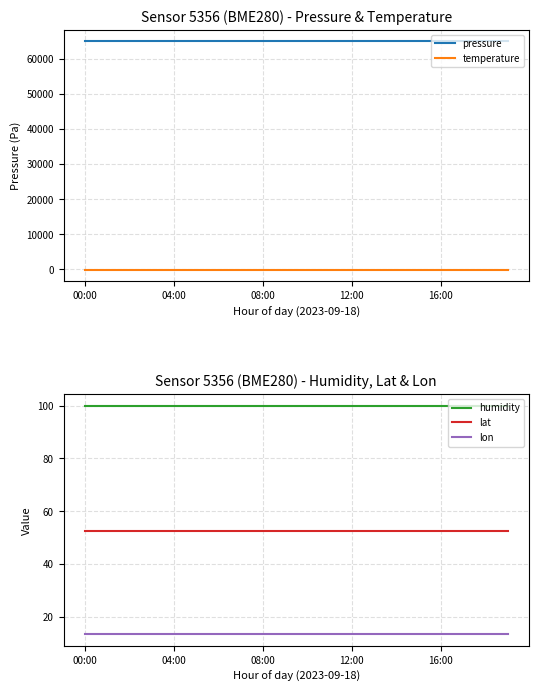

What is the sum of all humidity values?

2000.0